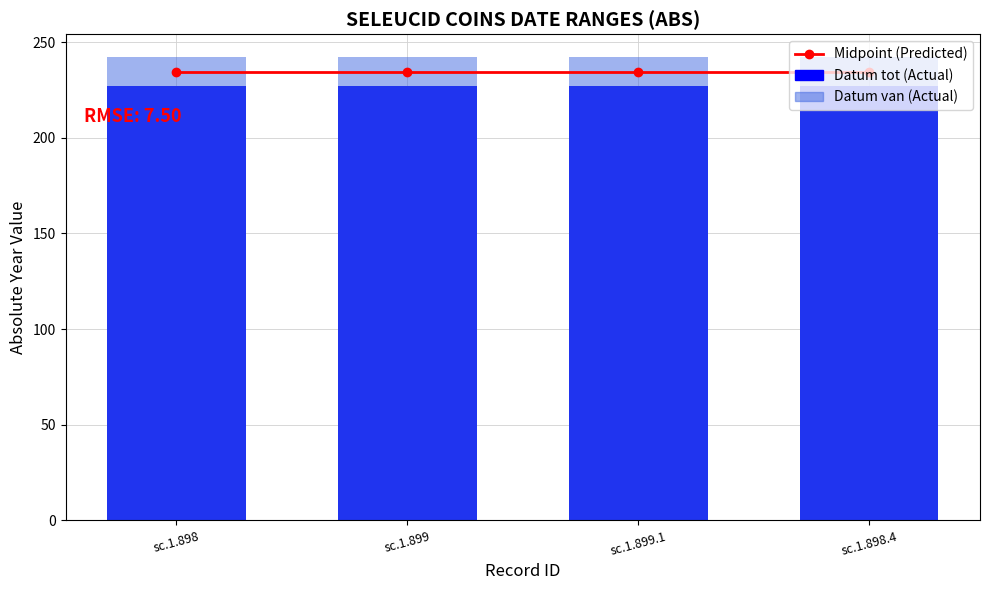

True or false: Midpoint (predicted) has a value of 234.5 at sc.1.898.4.

True